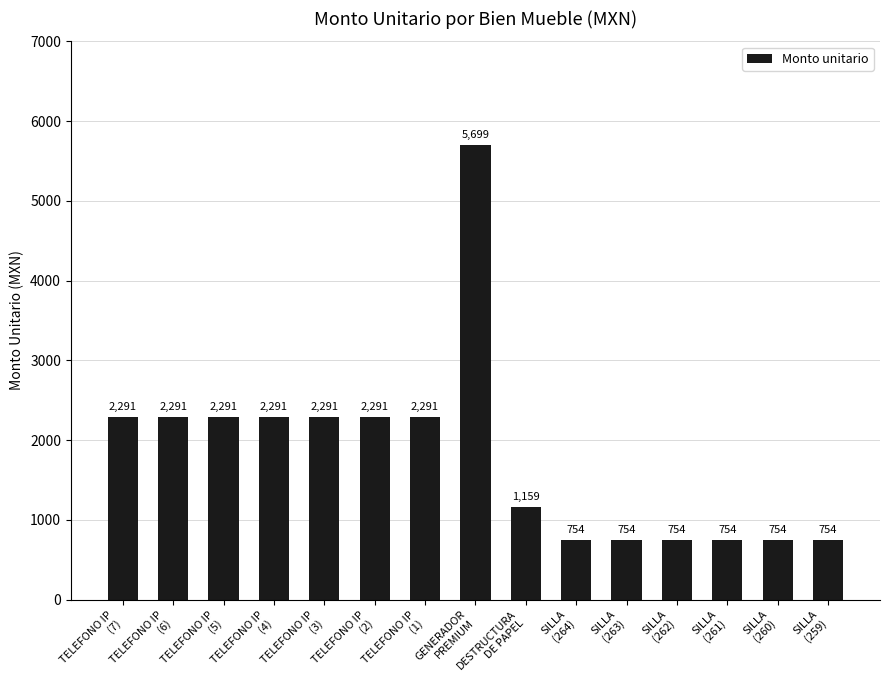

Reading left to right, list all the values displayed in this chart.

TELEFONO IP
(7)=2291	TELEFONO IP
(6)=2291	TELEFONO IP
(5)=2291	TELEFONO IP
(4)=2291	TELEFONO IP
(3)=2291	TELEFONO IP
(2)=2291	TELEFONO IP
(1)=2291	GENERADOR
PREMIUM=5699	DESTRUCTURA
DE PAPEL=1159	SILLA
(264)=754	SILLA
(263)=754	SILLA
(262)=754	SILLA
(261)=754	SILLA
(260)=754	SILLA
(259)=754